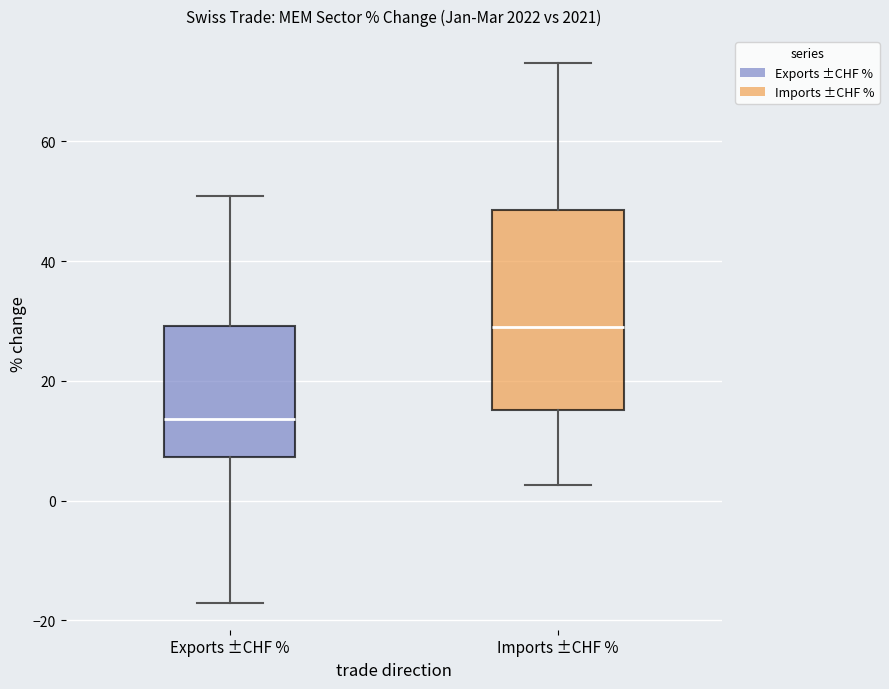

Which box's median line is the highest?

Imports ±CHF %